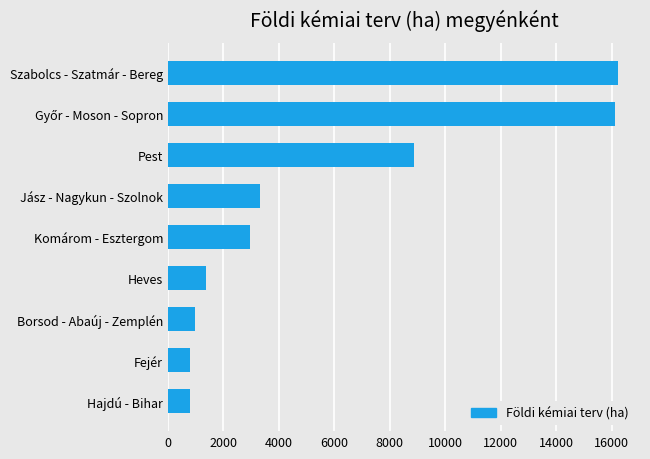

Is it true that the value at Jász - Nagykun - Szolnok is 3305?

True